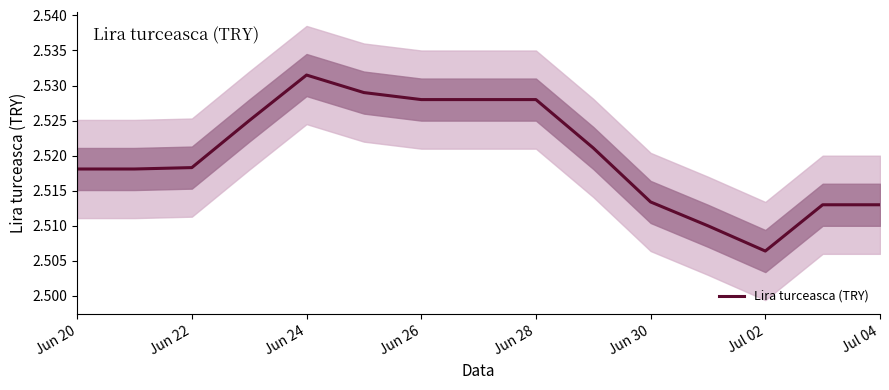

At which label does Lira turceasca (TRY) reach its peak?

Jun 24